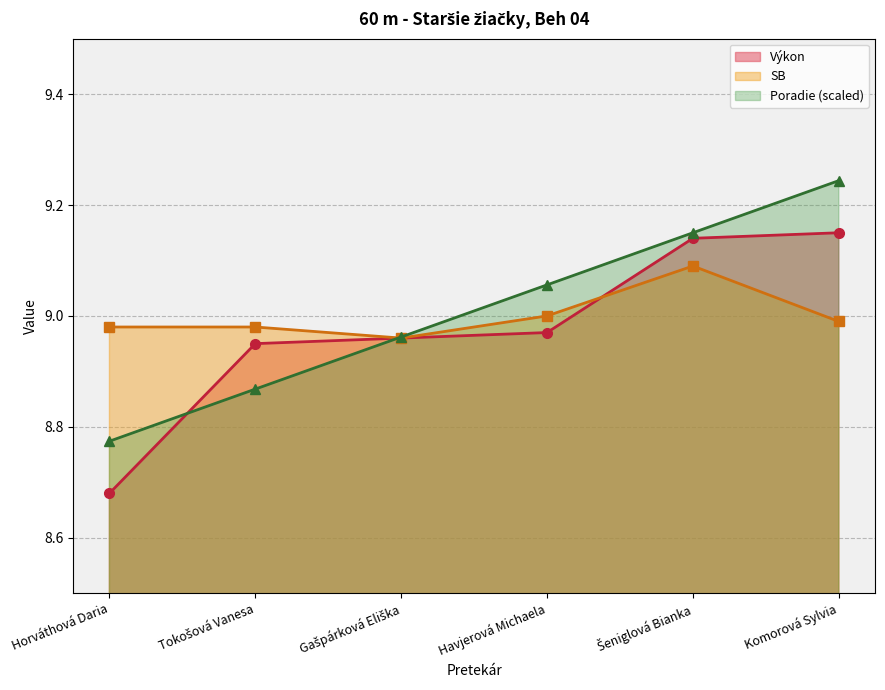

How many times do Výkon and Poradie cross each other?

2